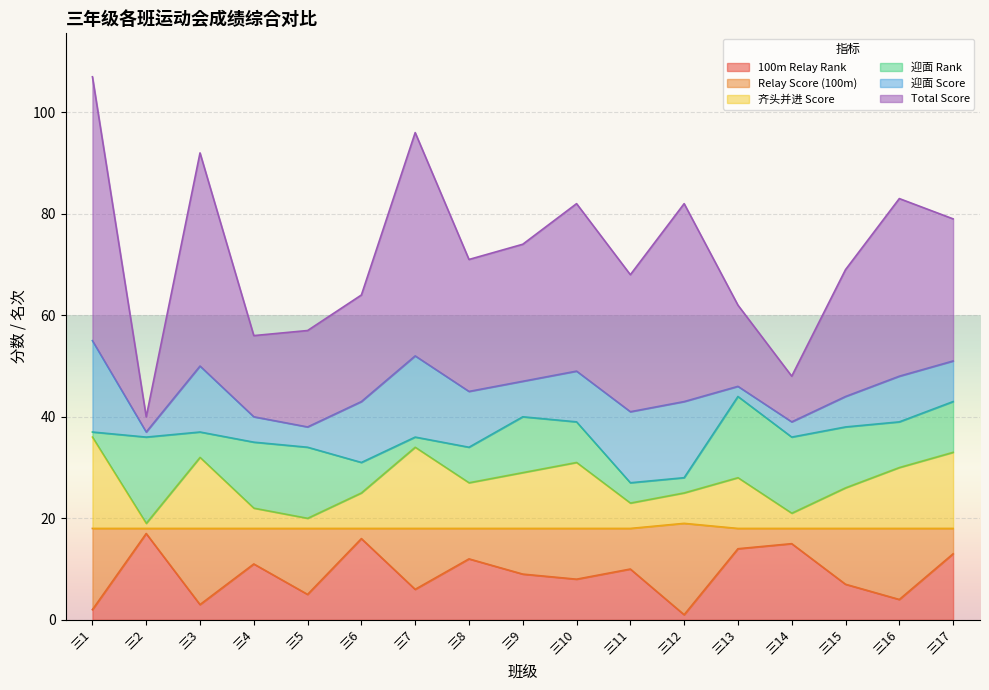

How many values in the Total Score series exceed 71?

8